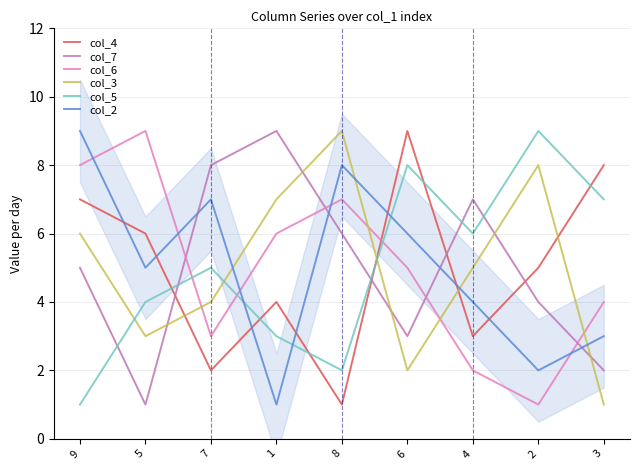

The value of col_7 at 4 is 7. True or false?

True